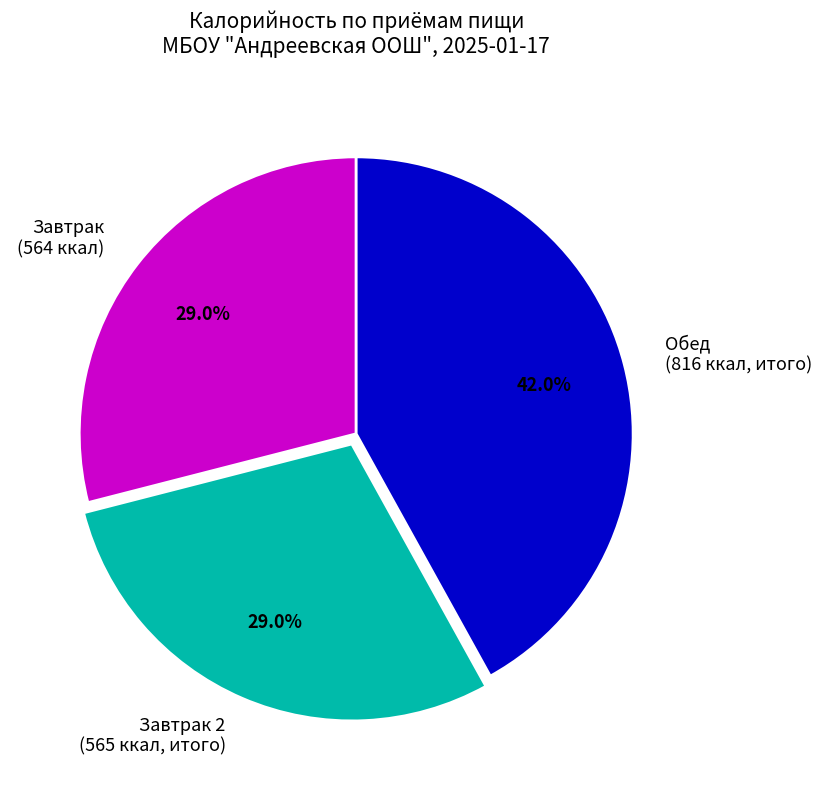

What percentage is NOT represented by Обед (816 ккал, итого)?

58.0%